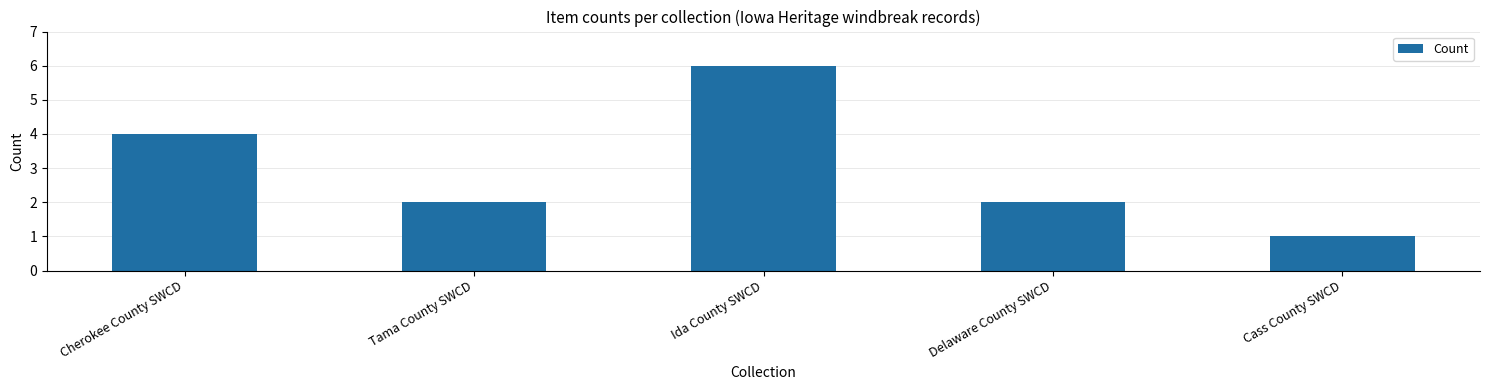

What is the label of the 2nd bar from the right?

Delaware County SWCD